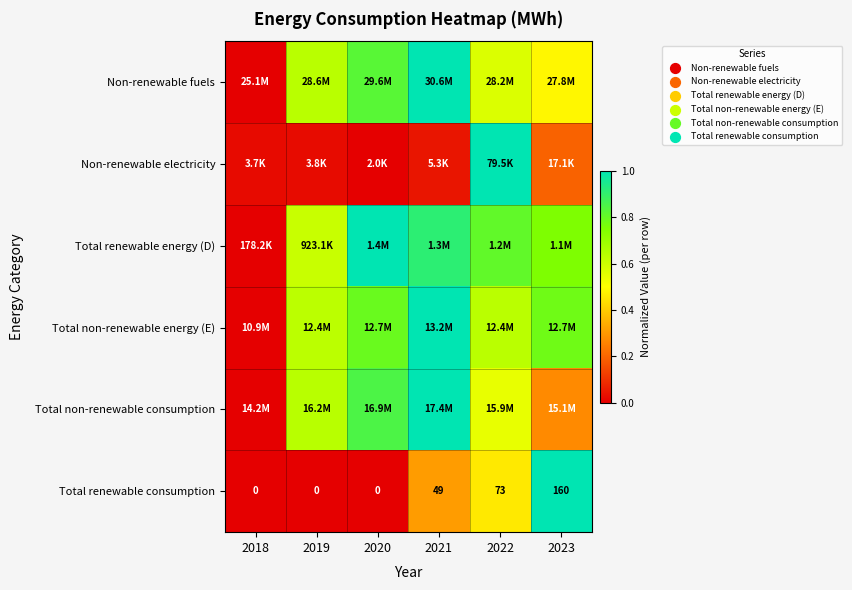

How many data points does each series have?

6